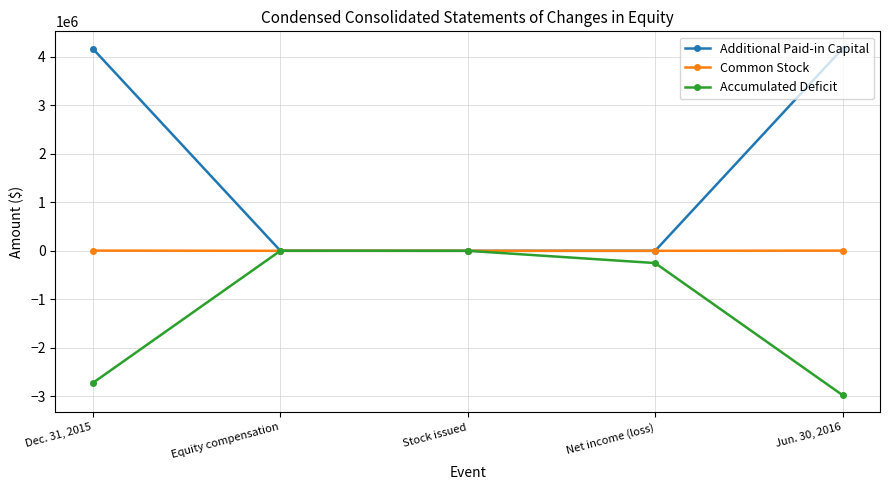

What is the total value across all series at Equity compensation?

2826